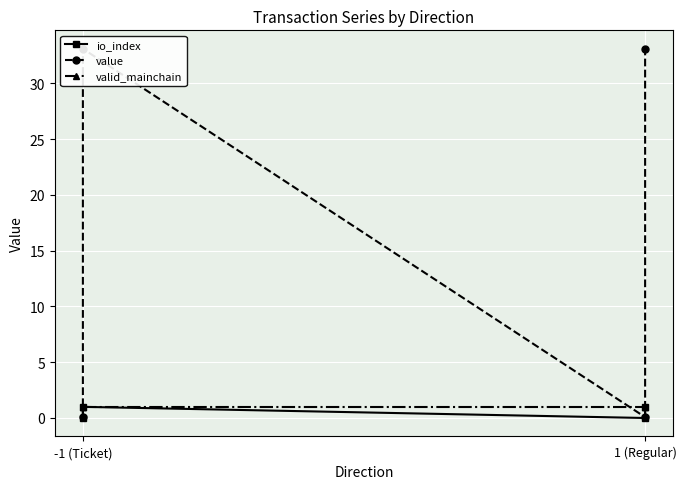

What is the sum of the value values at -1 (Ticket) and 1 (Regular)?

33.2